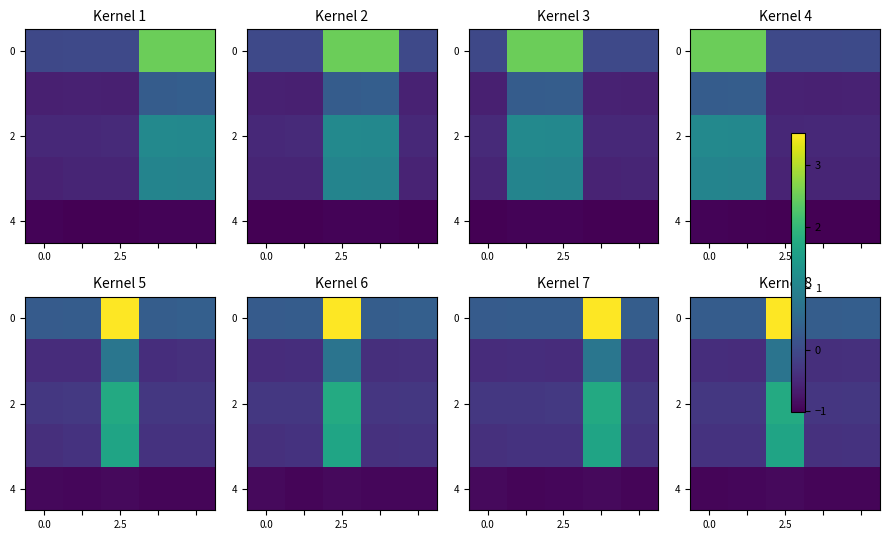

How many data points does each series have?

5